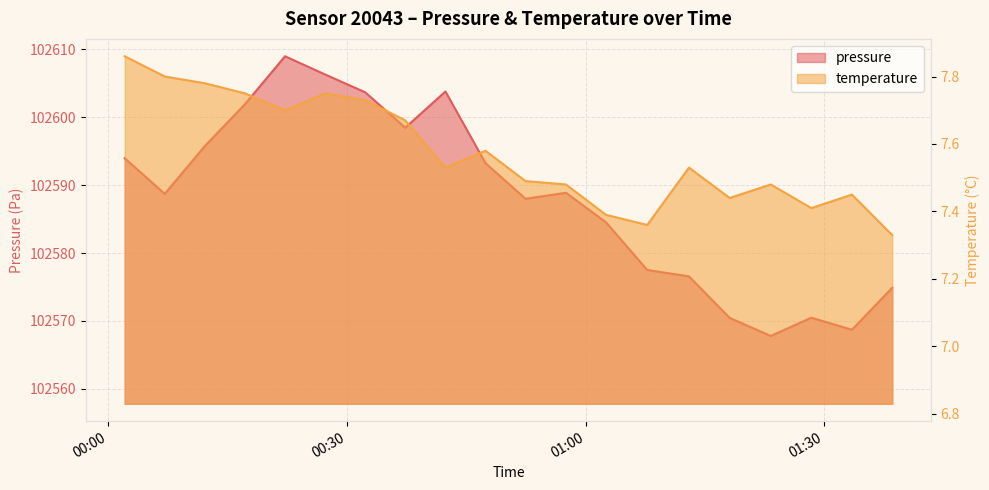

What is the difference between the maximum and minimum values in the pressure series?

41.2